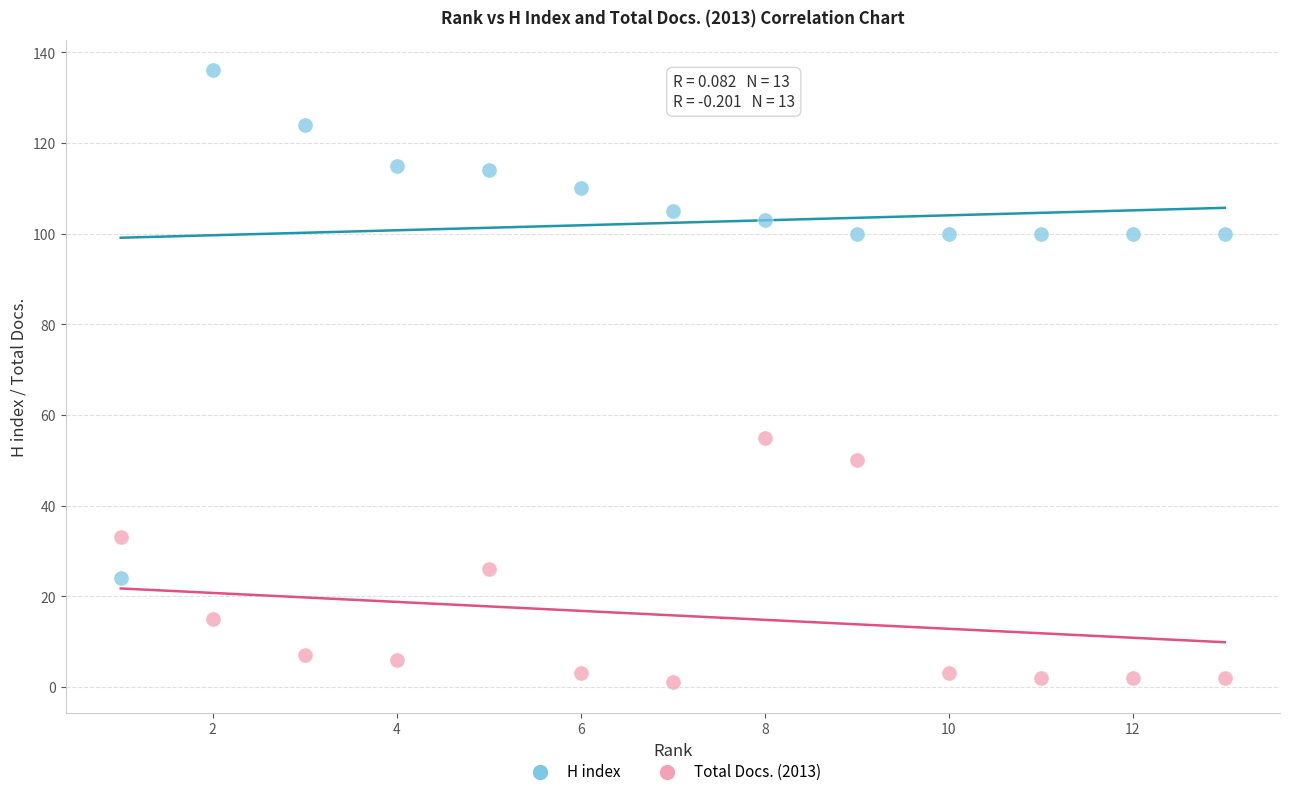

Which series contains the lowest Y value?

Total Docs. (2013)